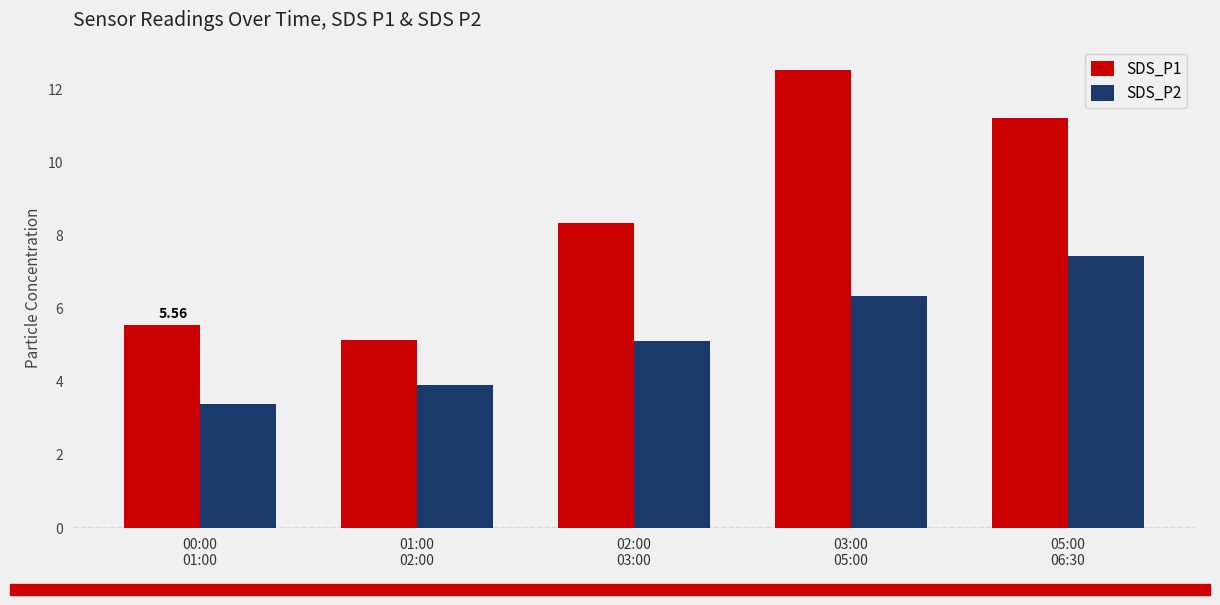

What is the label of the 1st bar from the left?

00:00
01:00